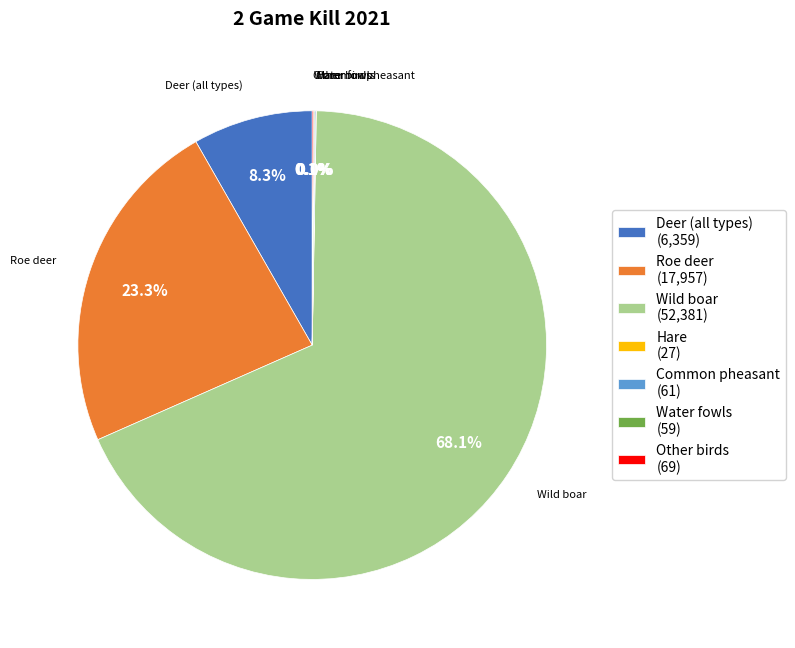

What percentage is NOT represented by Deer (all types) (6,359)?

91.7%